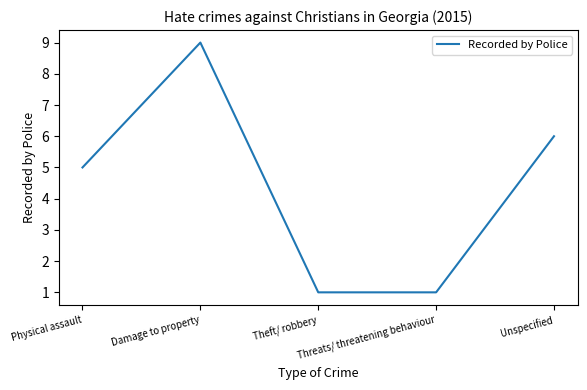

Count the values in the range 1 to 6.

4